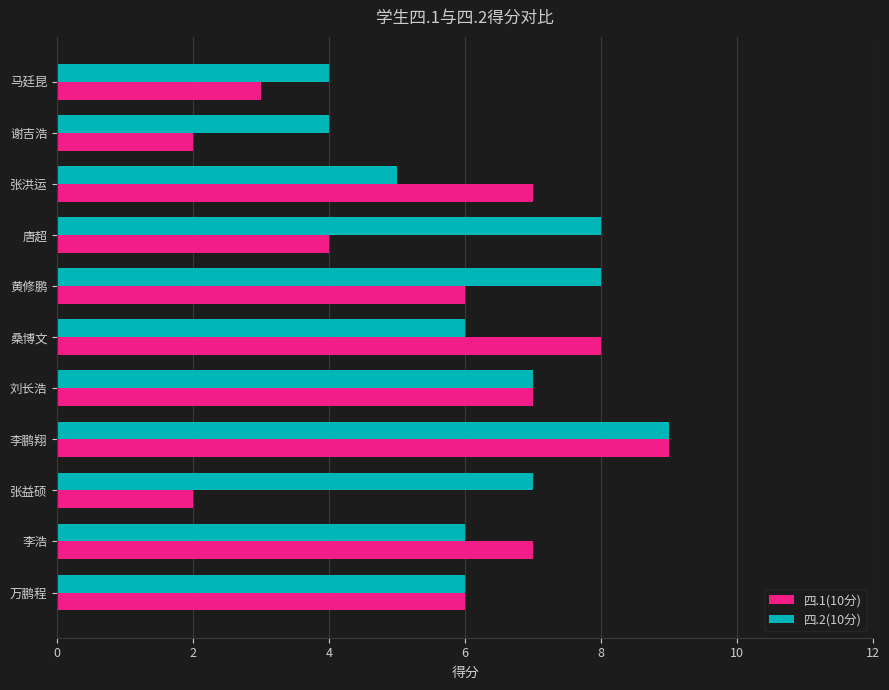

True or false: 四.2(10分) has a value of 4 at 马廷昆.

True